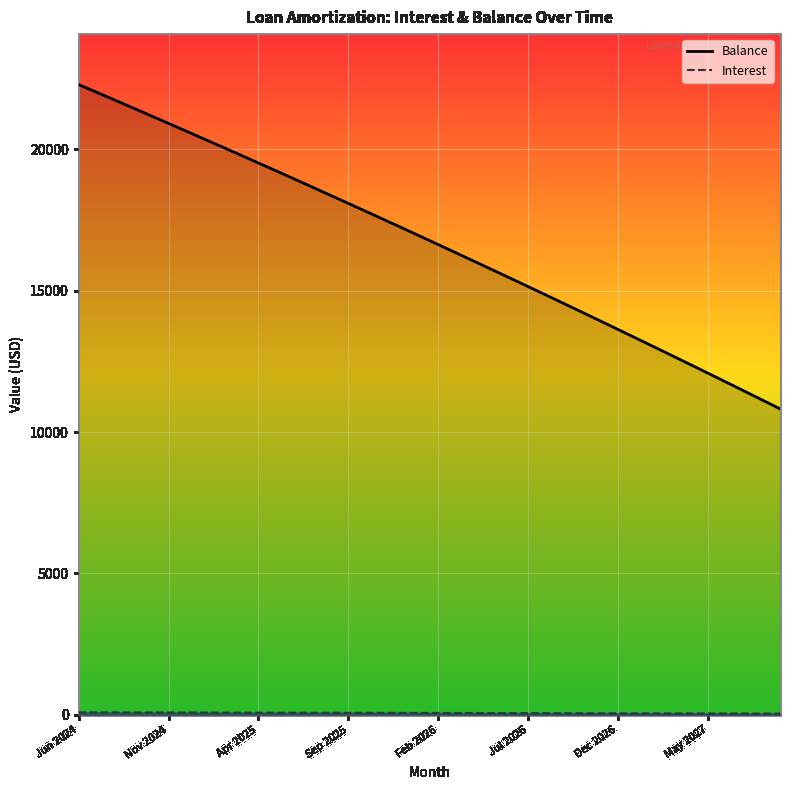

At which label does Interest first exceed 68?

Jun 2024